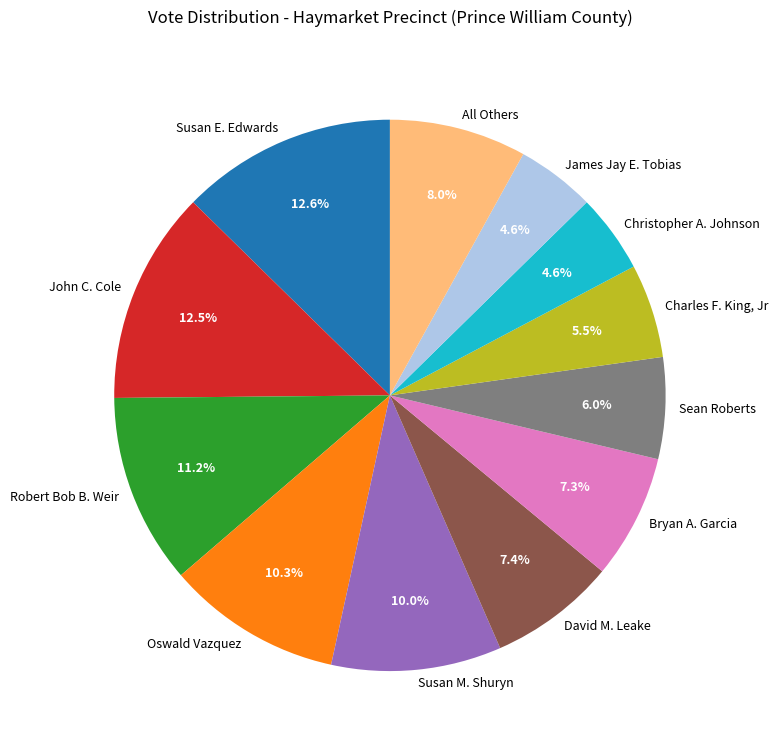

The Robert Bob B. Weir slice represents 3% of the pie. True or false?

False